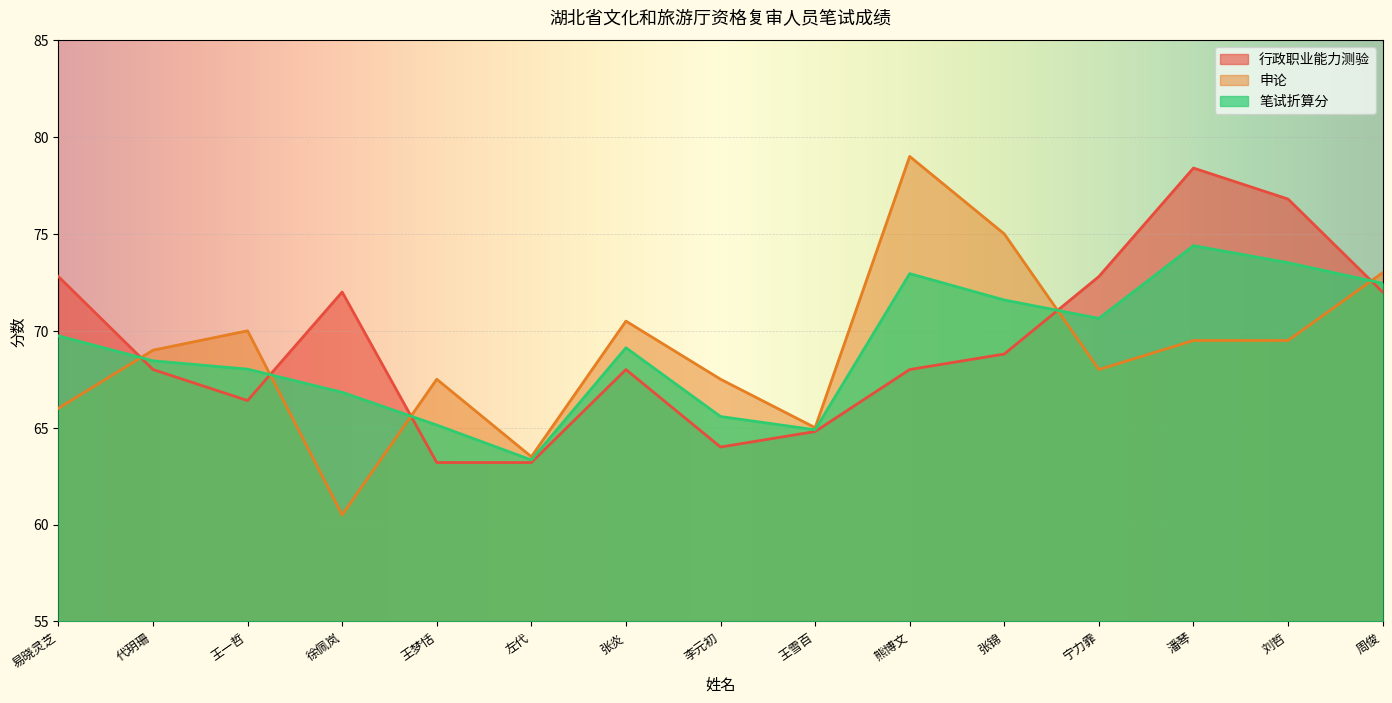

What is the total value across all series at 王雪百?

194.7